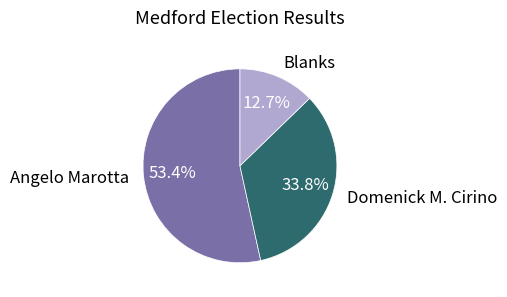

The Domenick M. Cirino slice represents 34% of the pie. True or false?

True